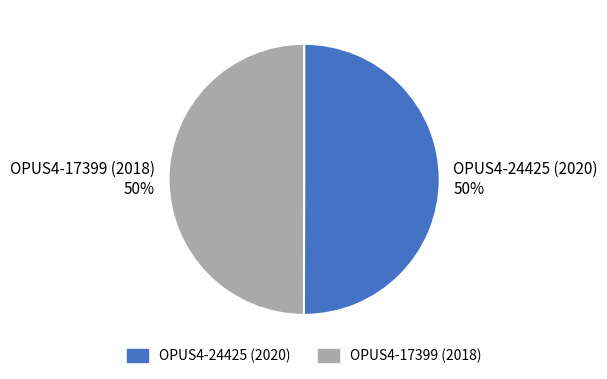

True or false: OPUS4-17399 (2018) accounts for 44% of the total.

False